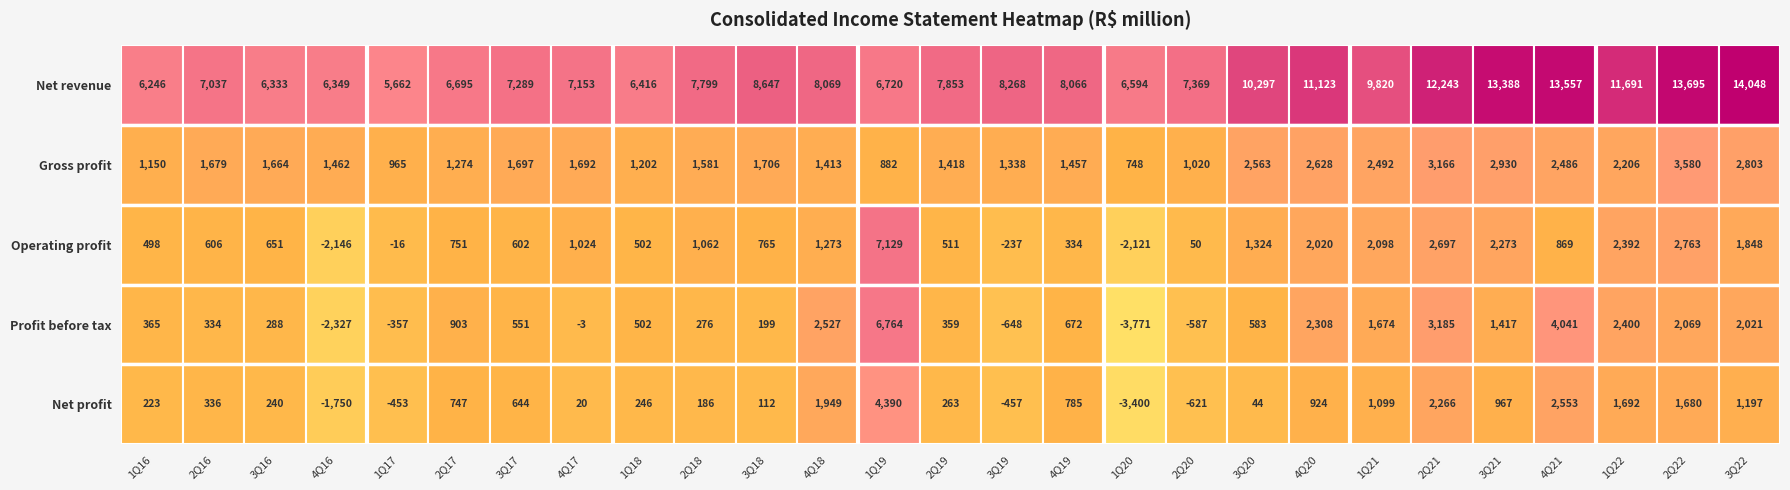

How many values in Net profit are below zero?

5